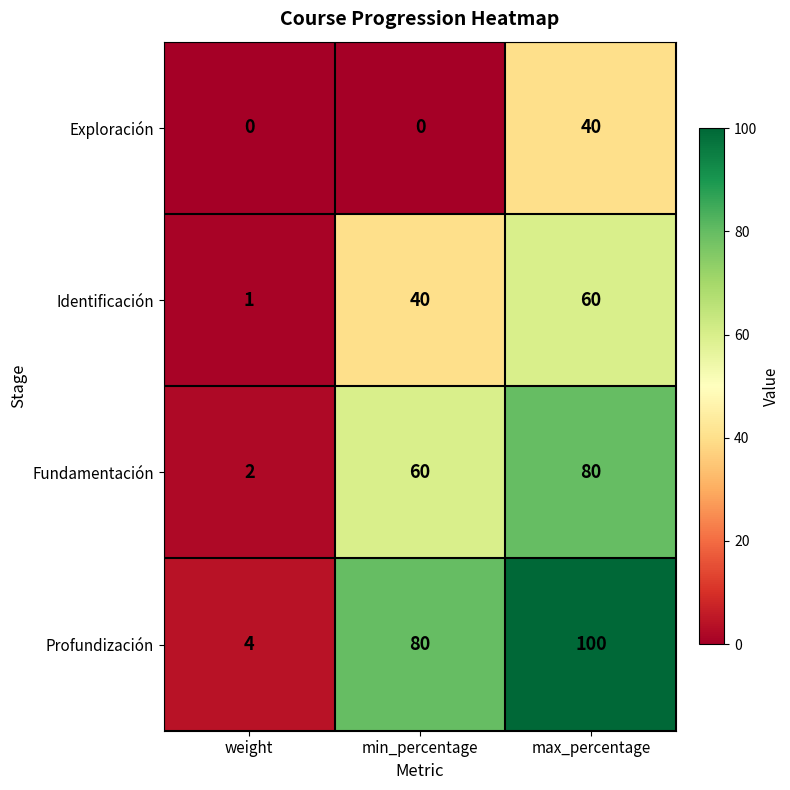

Reading left to right, list all the values displayed in this chart.

Exploración: weight=0	min_percentage=0	max_percentage=40
Identificación: weight=1	min_percentage=40	max_percentage=60
Fundamentación: weight=2	min_percentage=60	max_percentage=80
Profundización: weight=4	min_percentage=80	max_percentage=100